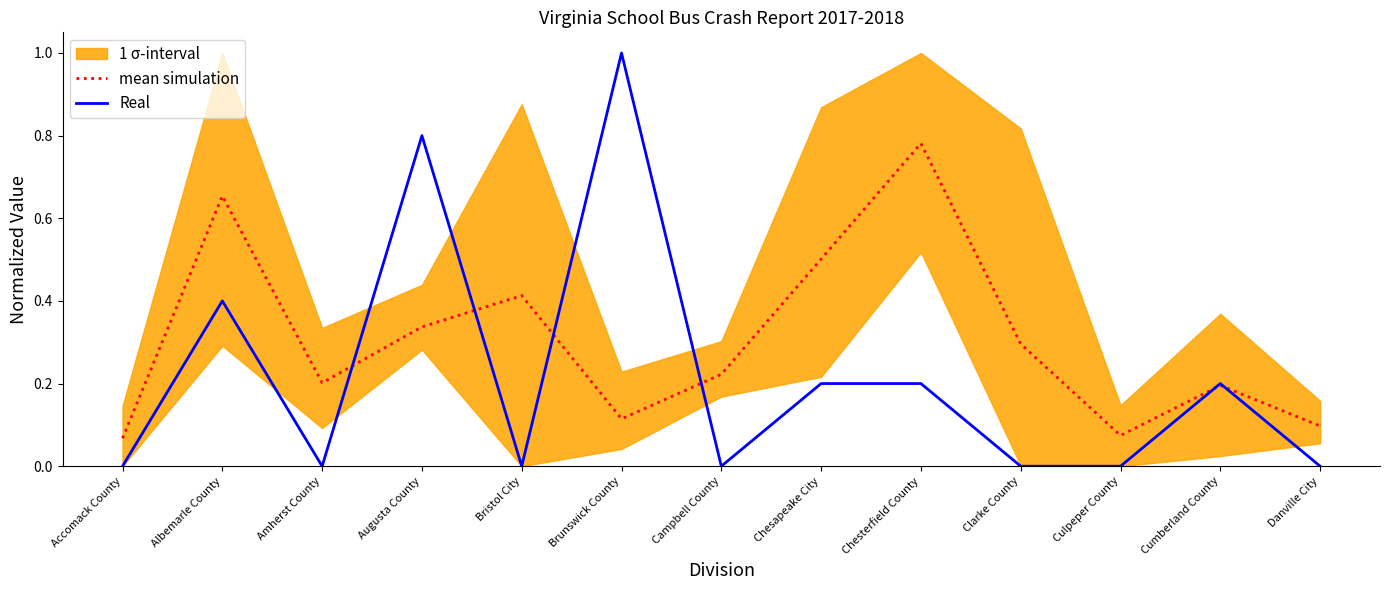

Between Augusta County and Bristol City, which series saw the biggest shift?

Real